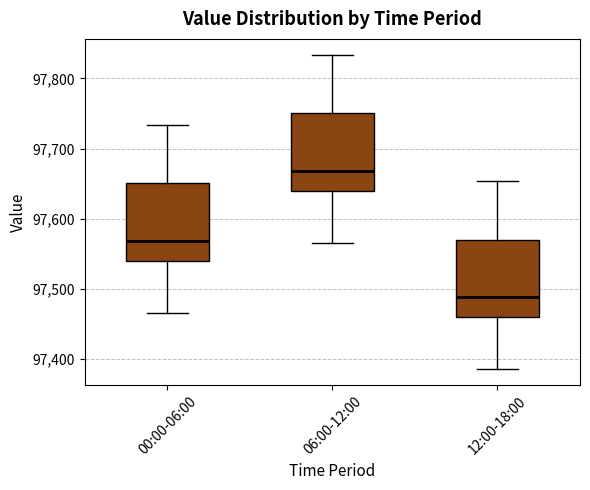

Where is the upper edge of the box for 00:00-06:00 on the y-axis? The values are not printed on the chart, so give them approximately, as read against the axis.

97650